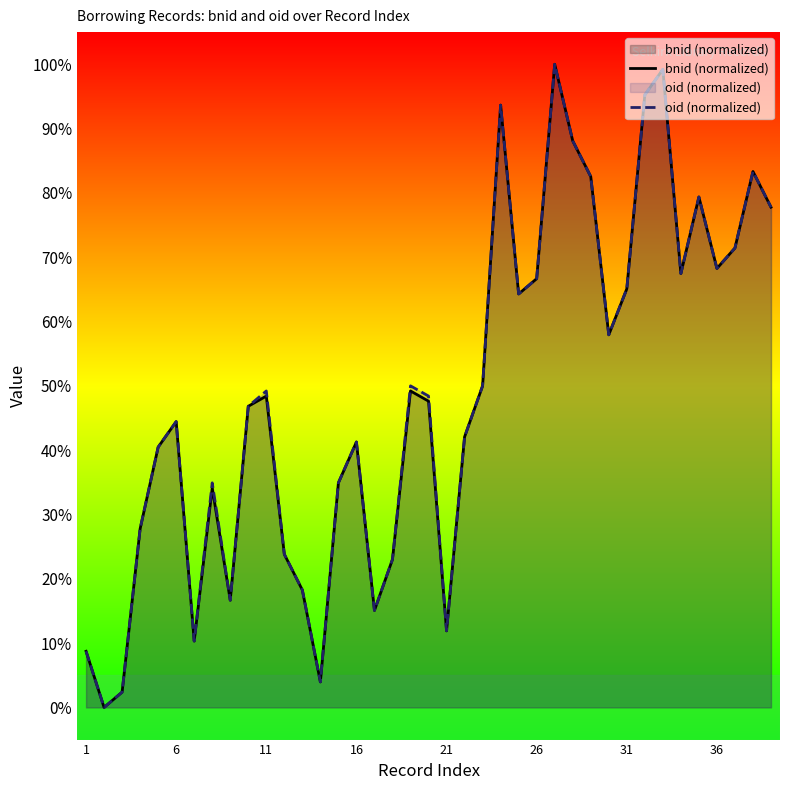

Does the chart display data point markers on the line(s)?

No